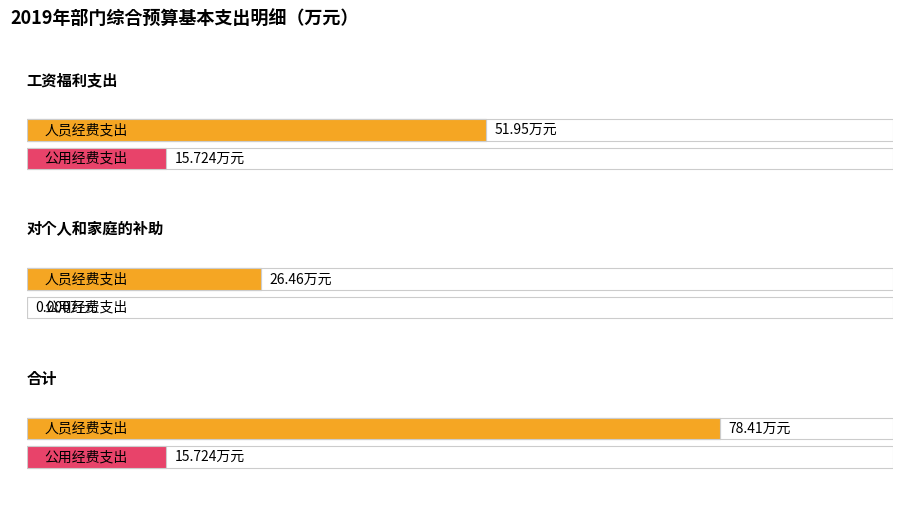

Reading left to right, list all the values displayed in this chart.

人员经费支出: 52.0	26.5	78.4
公用经费支出: 15.7	0.0	15.7